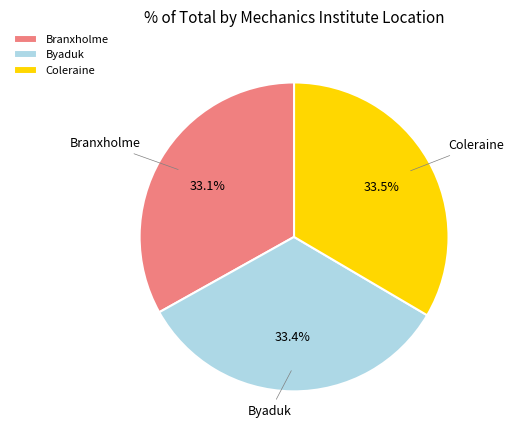

What is the ratio of the value at Byaduk to the value at Coleraine?

1.0